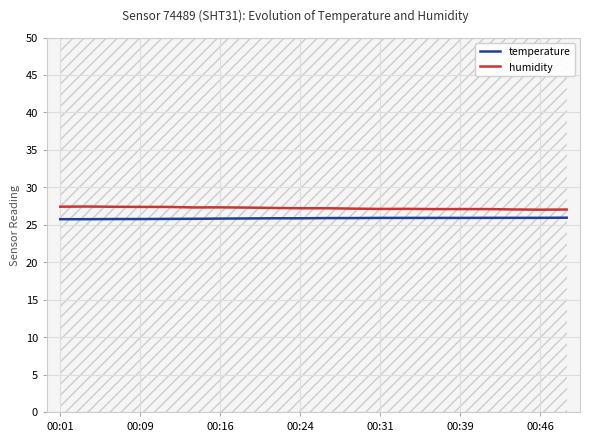

What are all the series names shown in the legend?

temperature, humidity